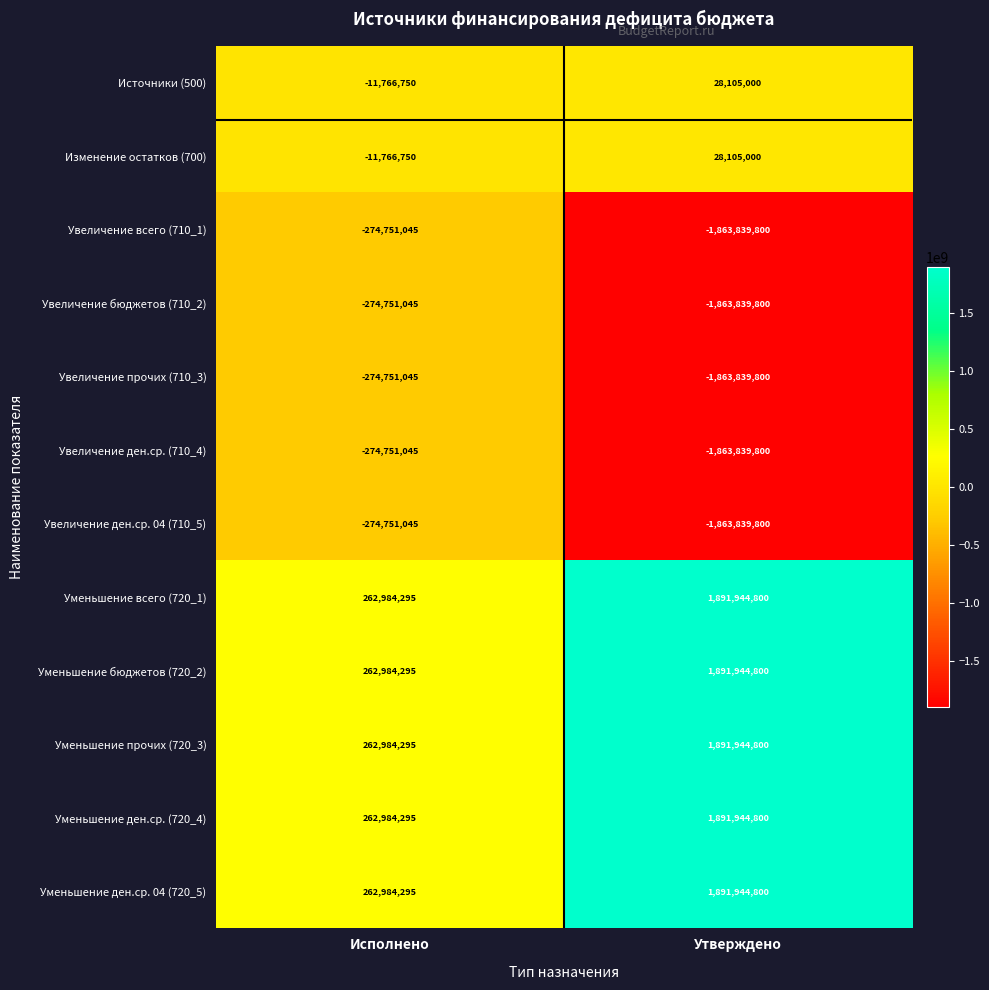

What is the difference between the highest and lowest values at Исполнено?

537735340